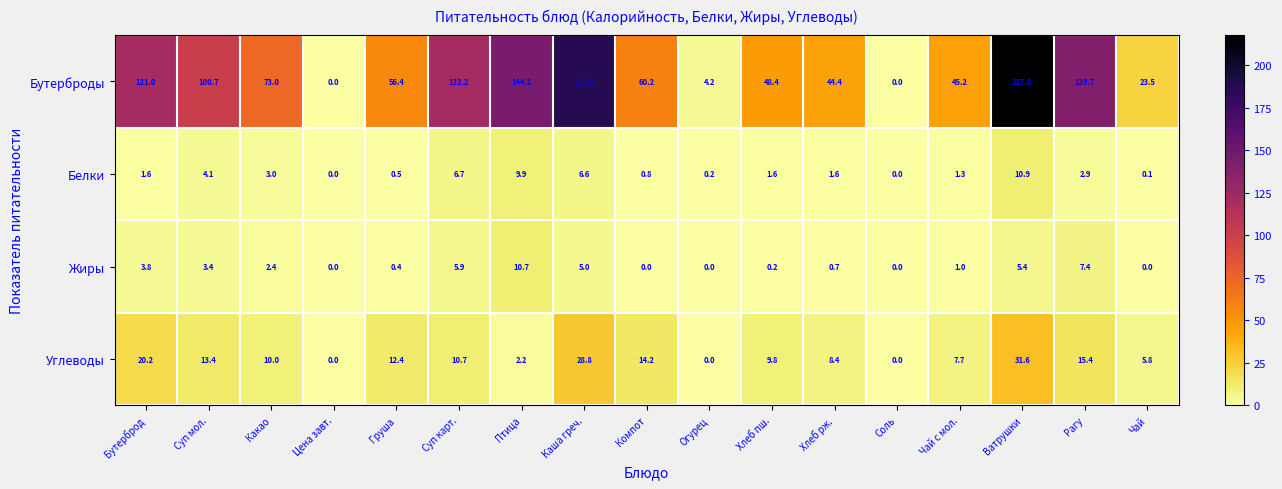

At which label does Углеводы reach its peak?

Ватрушки